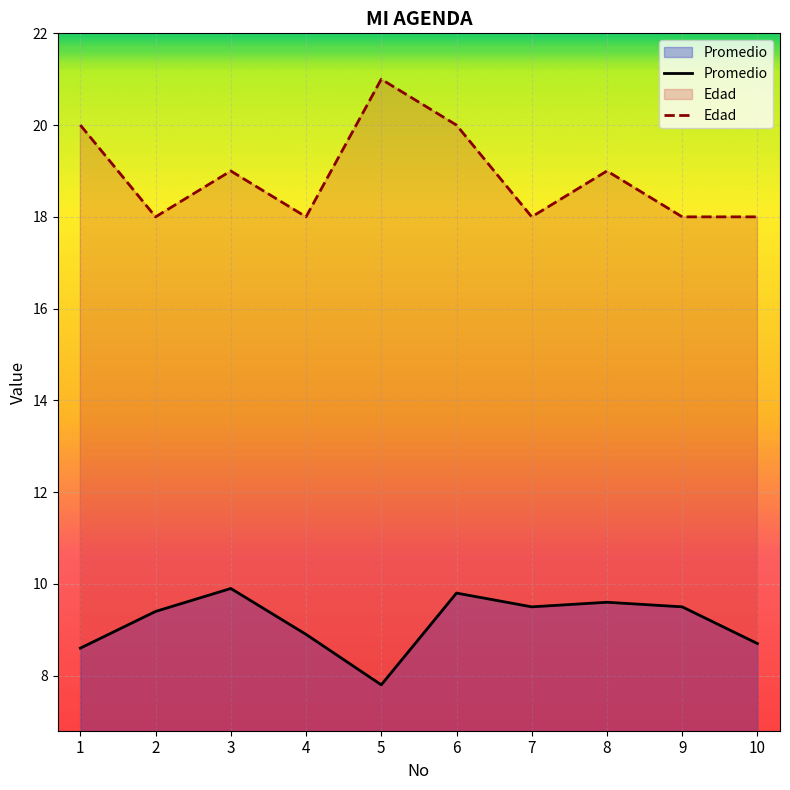

Reading left to right, list all the values displayed in this chart.

Promedio: 1=8.6	2=9.4	3=9.9	4=8.9	5=7.8	6=9.8	7=9.5	8=9.6	9=9.5	10=8.7
Edad: 1=20.0	2=18.0	3=19.0	4=18.0	5=21.0	6=20.0	7=18.0	8=19.0	9=18.0	10=18.0